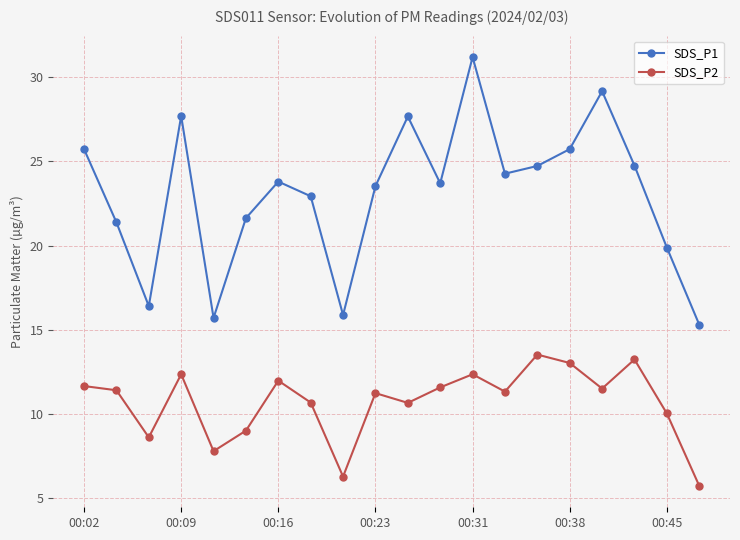

True or false: SDS_P2 and SDS_P1 intersect in this chart.

False